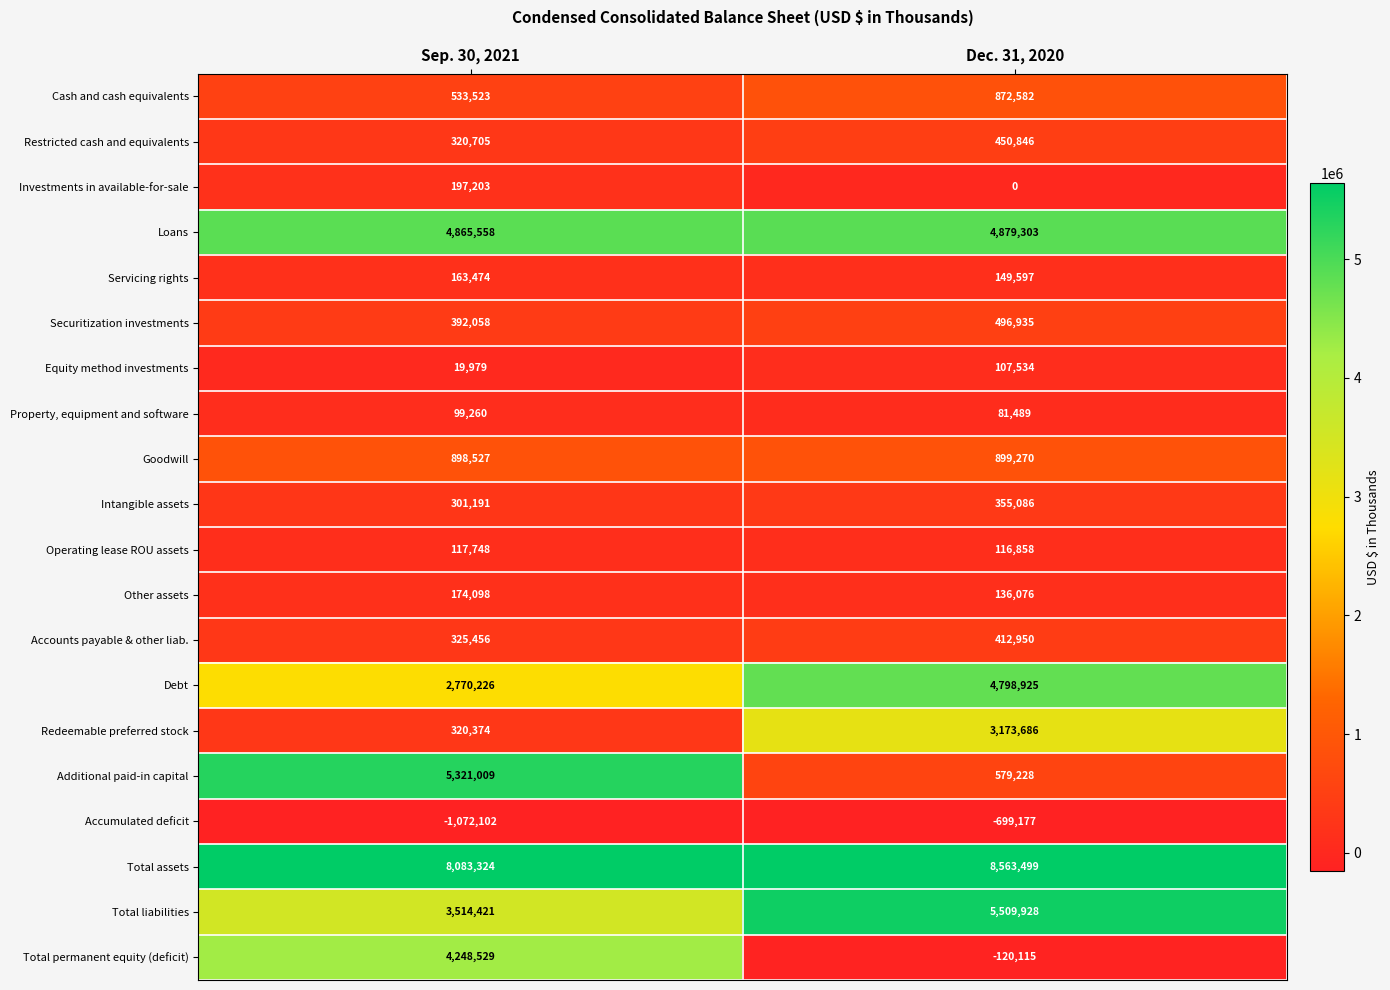

What is the minimum value shown in the chart?

-1072102